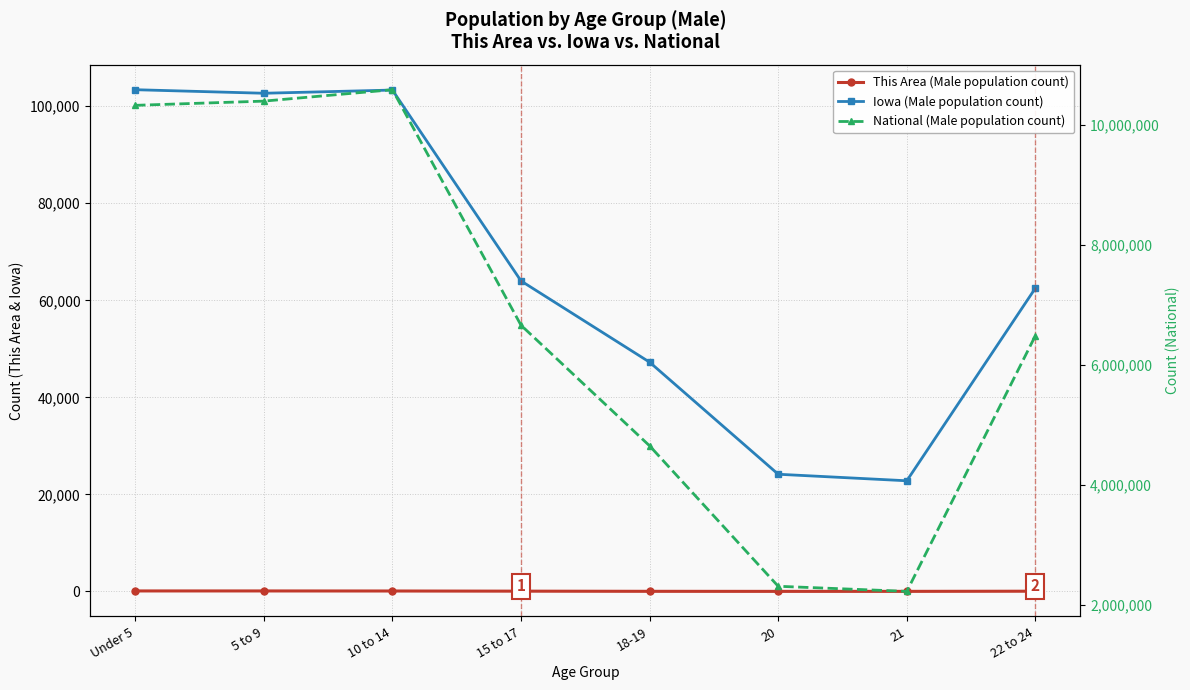

How many interior local valleys does the This Area (Male population count) series have?

1